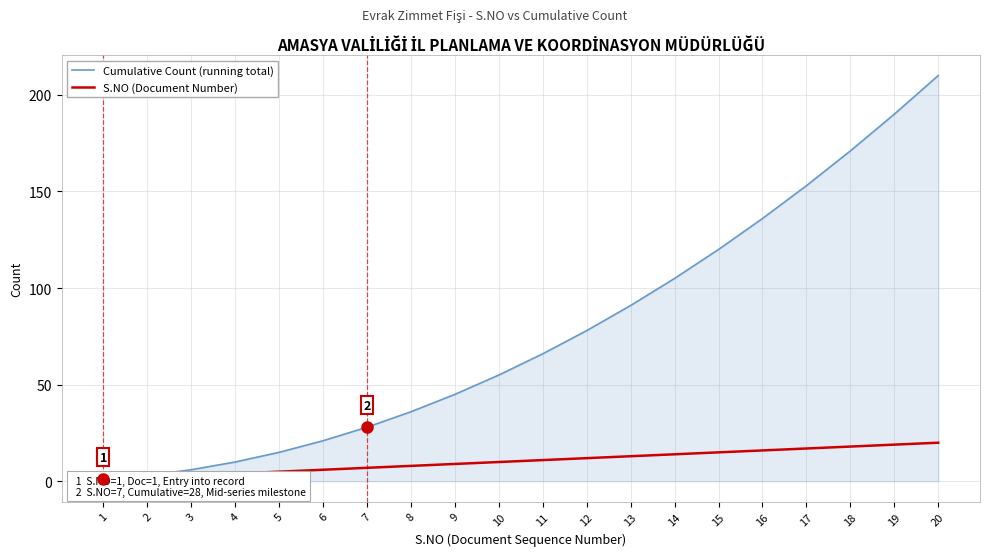

What is the difference between the highest and lowest values at 2?

1